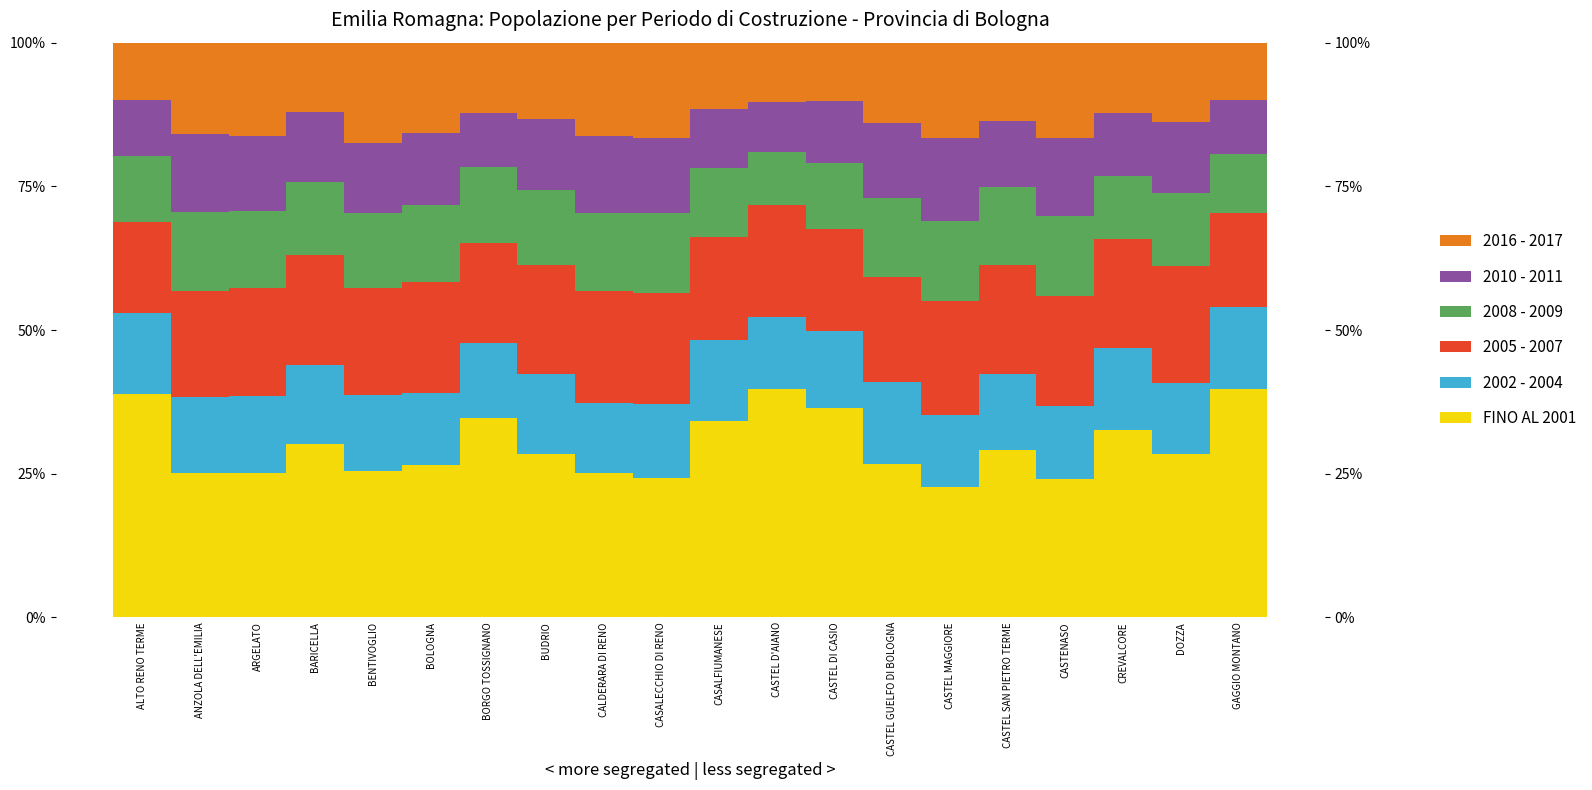

True or false: 2002 - 2004 has a value of 14.3 at GAGGIO MONTANO.

True